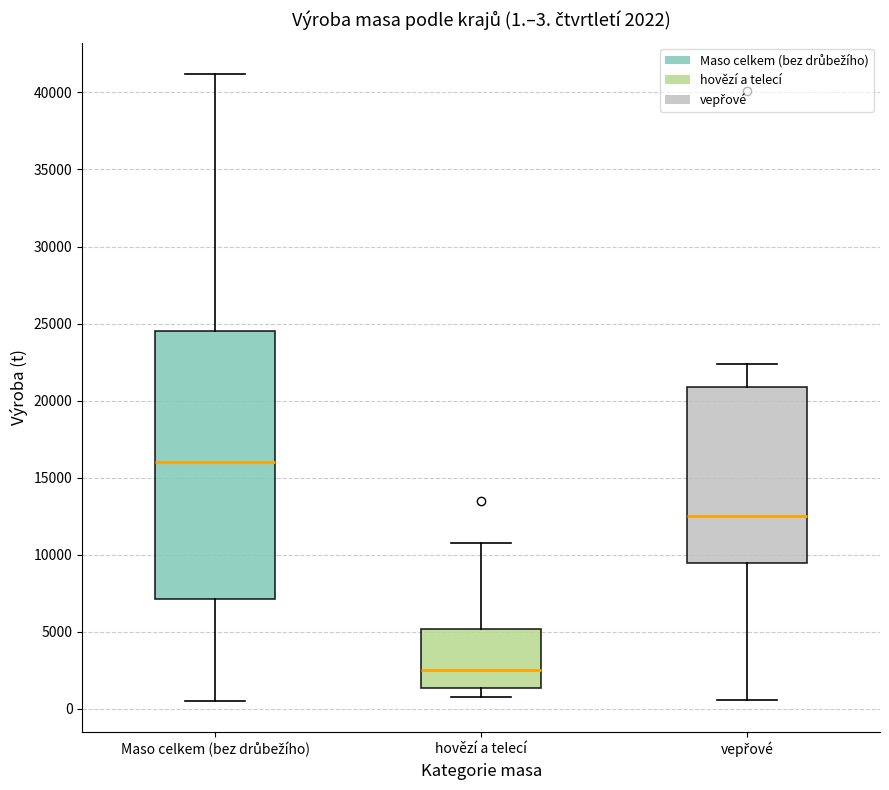

Which box has the highest median line?

Maso celkem (bez drůbežího)